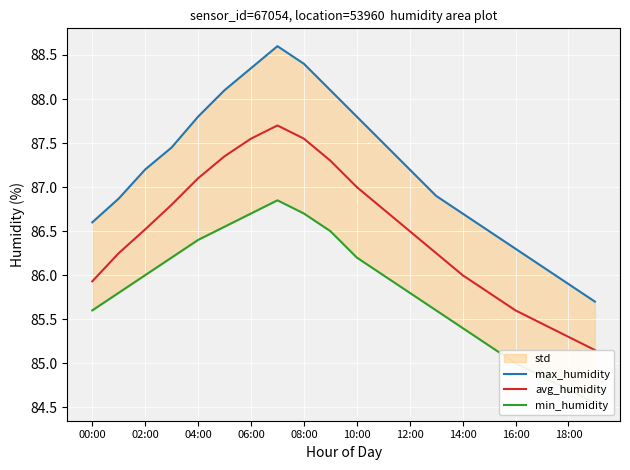

How many values in the max_humidity series exceed 87?

11